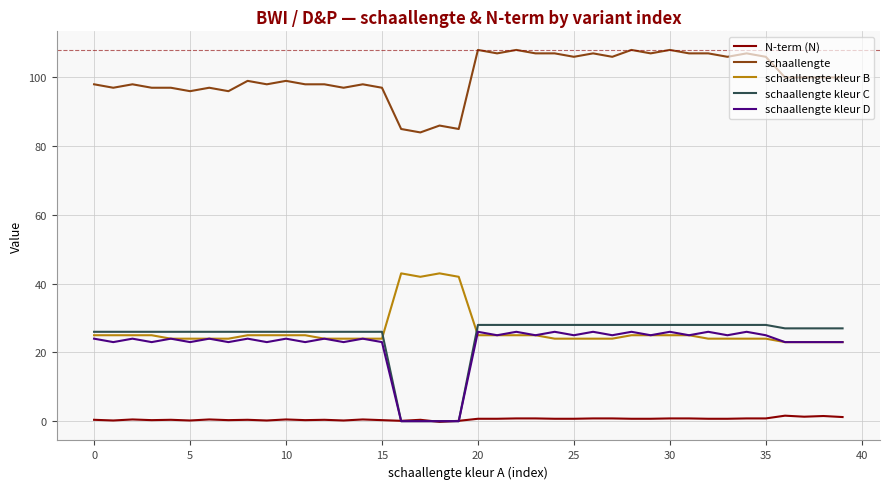

How many lines are shown in the chart?

5